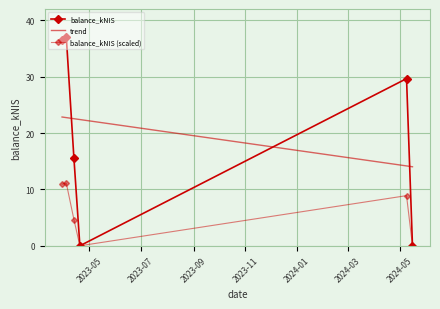

How many positive values are there?

4